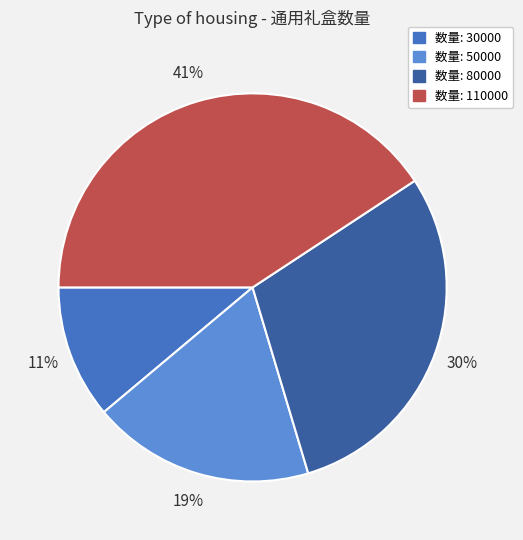

Is there a majority slice in this chart?

No